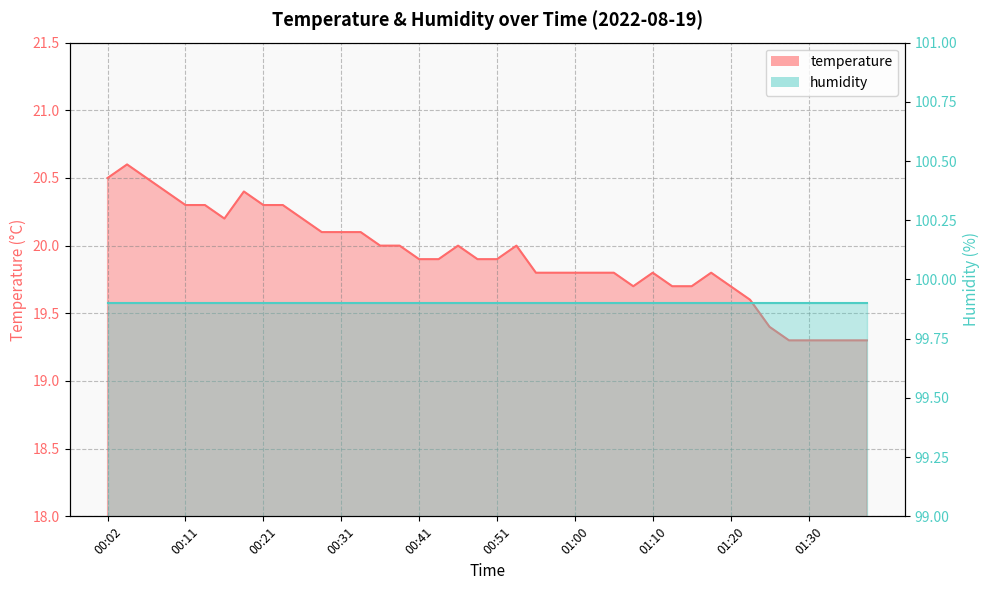

Which has a higher value, 00:46 or 00:04?

00:04